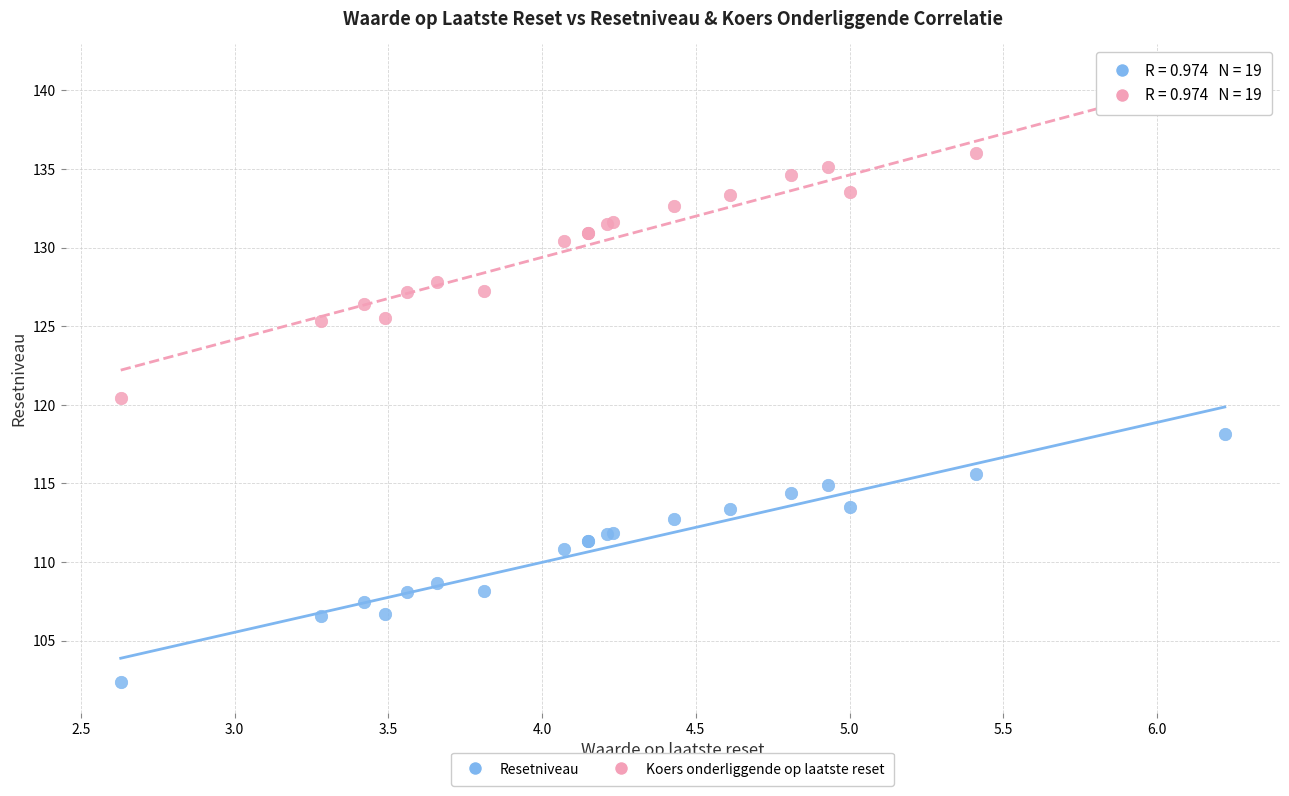

Which series reaches the maximum Y coordinate?

Koers onderliggende op laatste reset